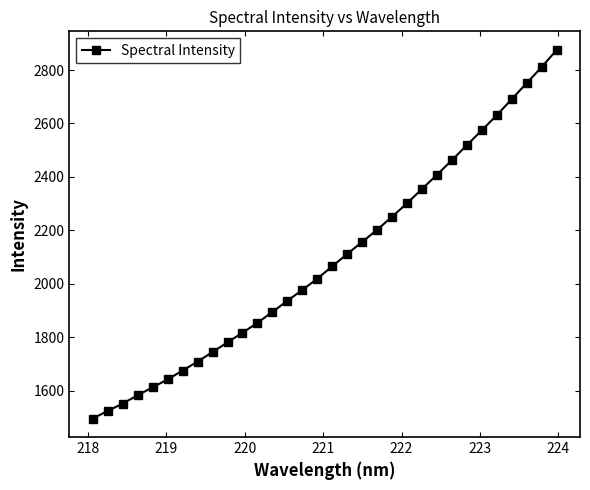

What is the average value?

2093.8